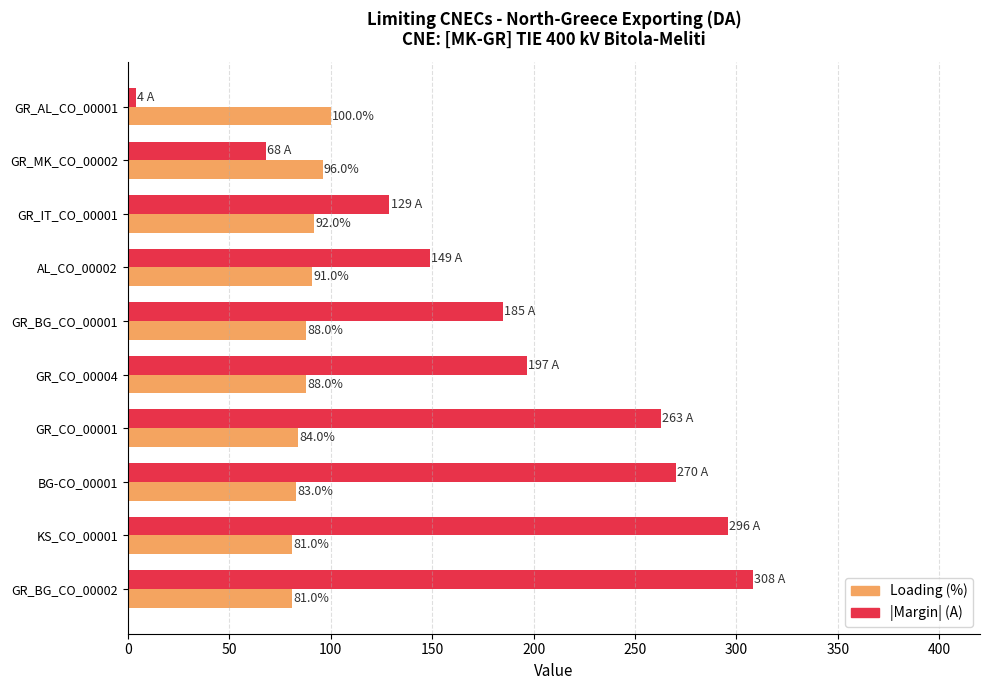

What is the spread (max minus min) of values at BG-CO_00001?

187